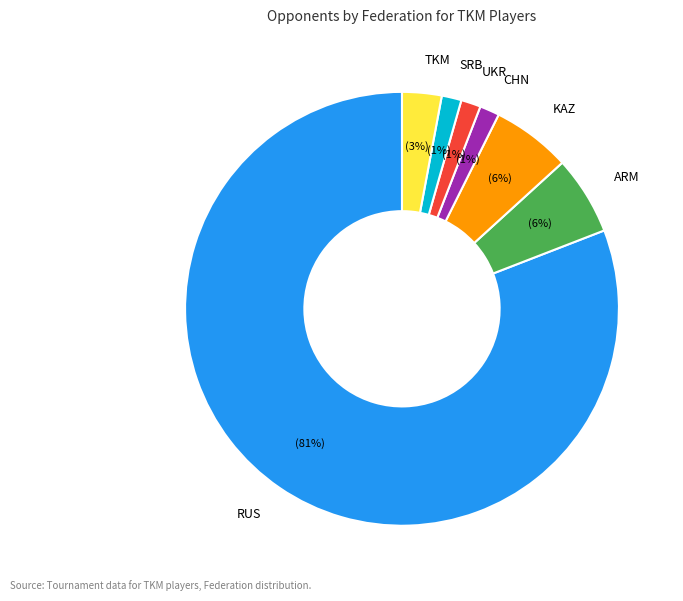

To the nearest percent, what percentage of the pie is CHN?

1%